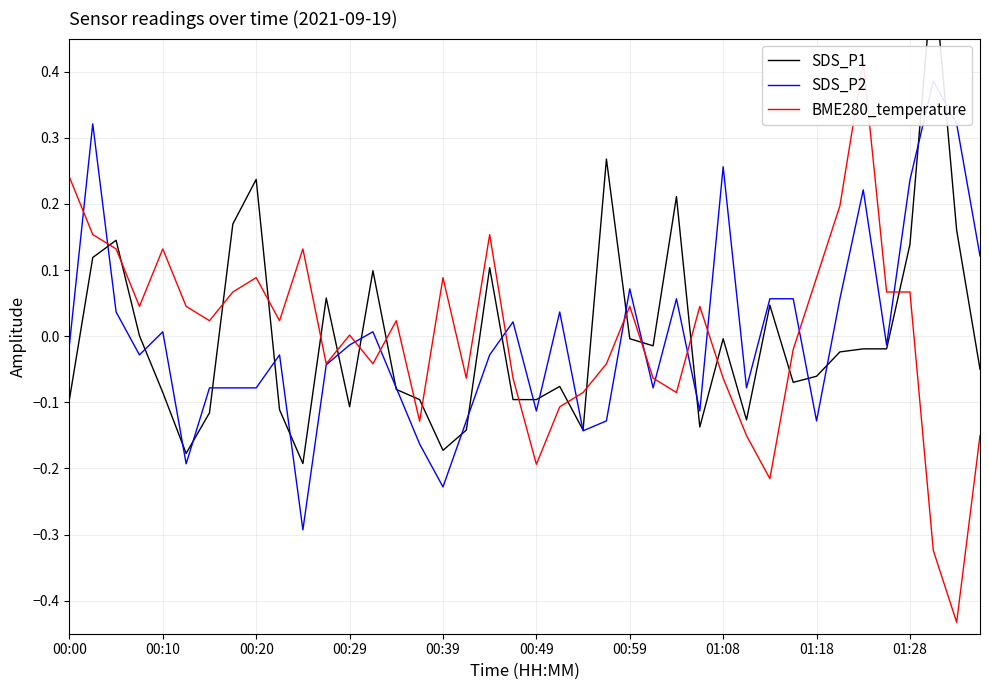

What is the spread (max minus min) of values at 38?

0.8